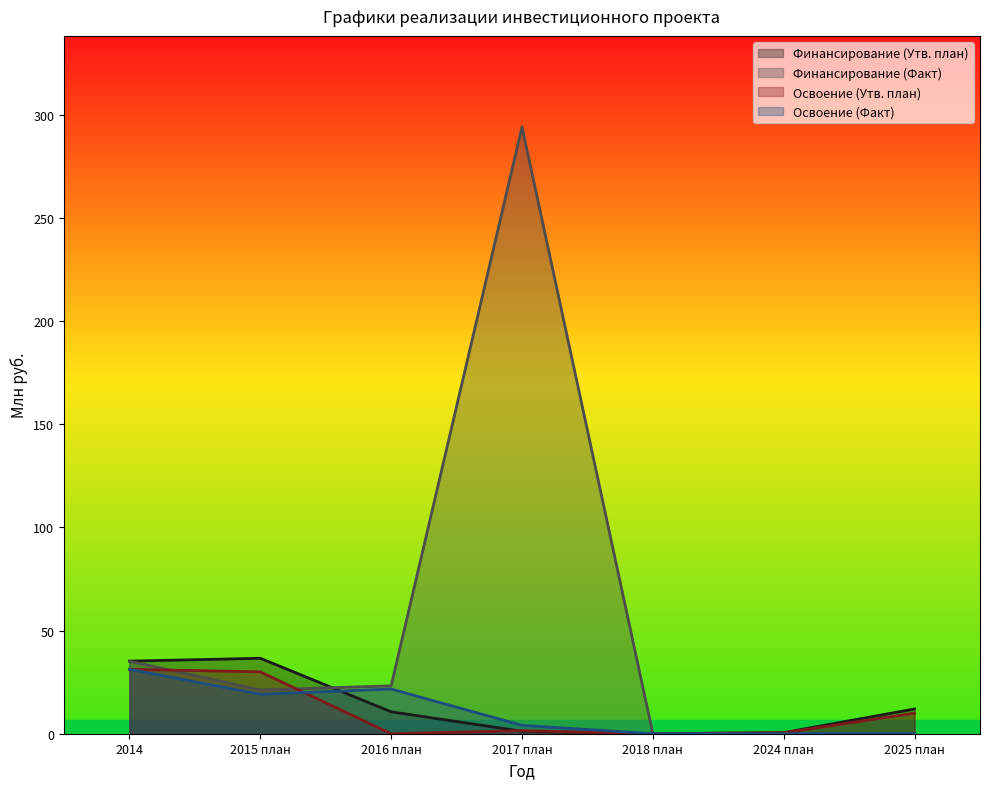

At which category is the sum across all series the highest?

2017 план